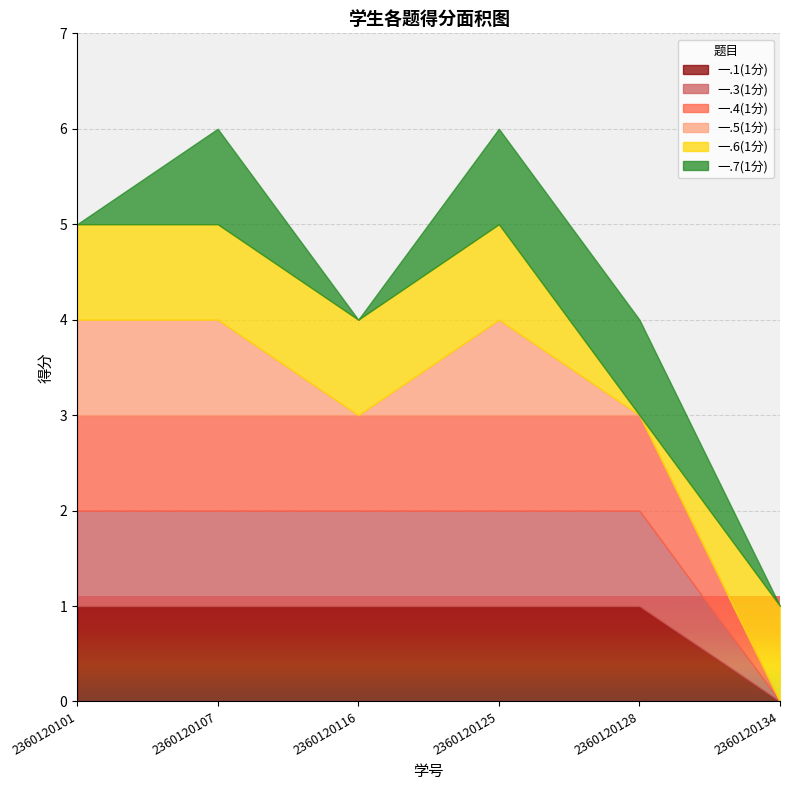

True or false: 一.1(1分) has more than 1 interior local peaks.

False